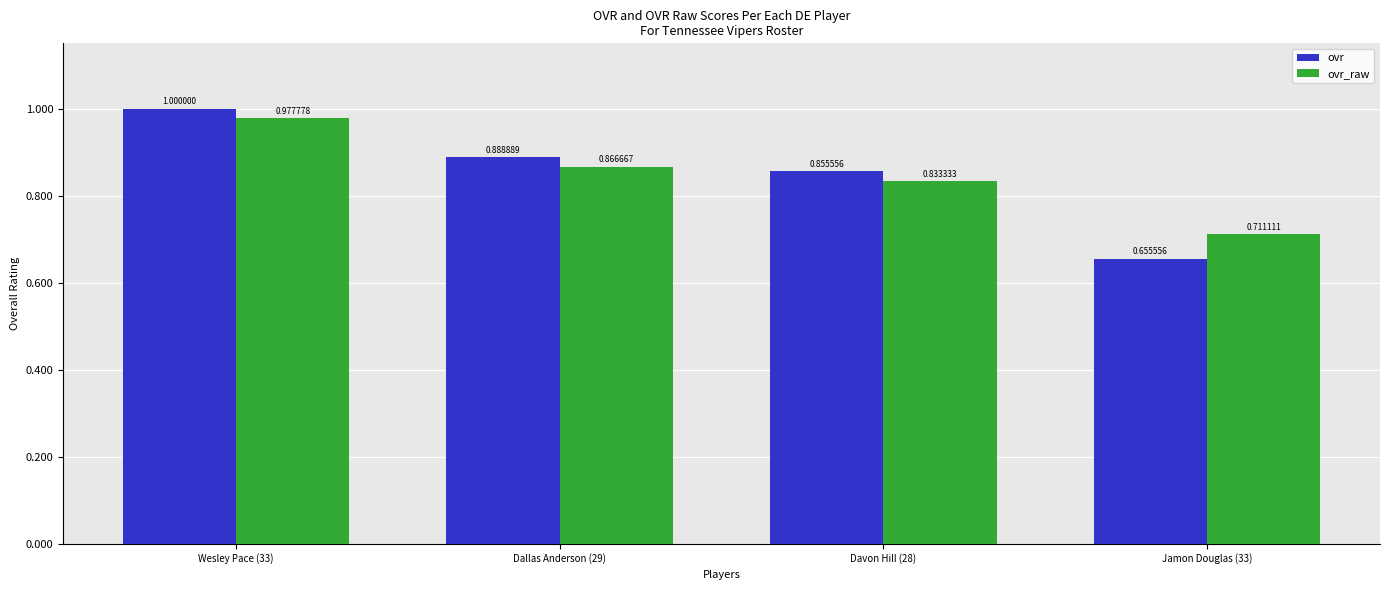

Where is ovr_raw nearest to the value 0?

Jamon Douglas (33)